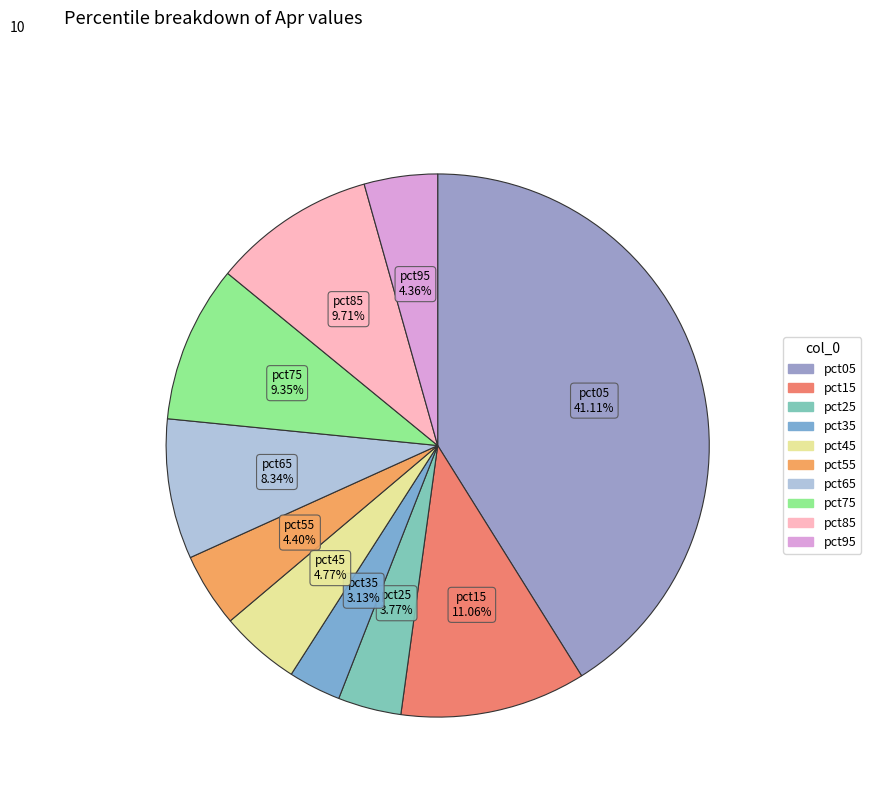

To the nearest percent, what is the difference between the largest and smallest slice percentages?

38%